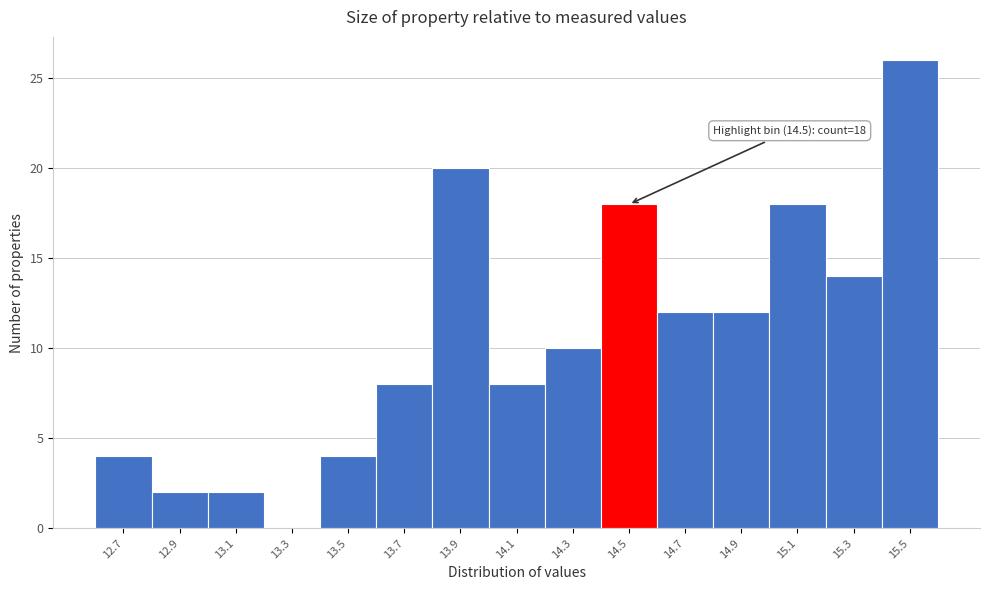

Reading right to left, transcribe all the data shown in this chart.

15.5=26	15.3=14	15.1=18	14.9=12	14.7=12	14.5=18	14.3=10	14.1=8	13.9=20	13.7=8	13.5=4	13.3=0	13.1=2	12.9=2	12.7=4